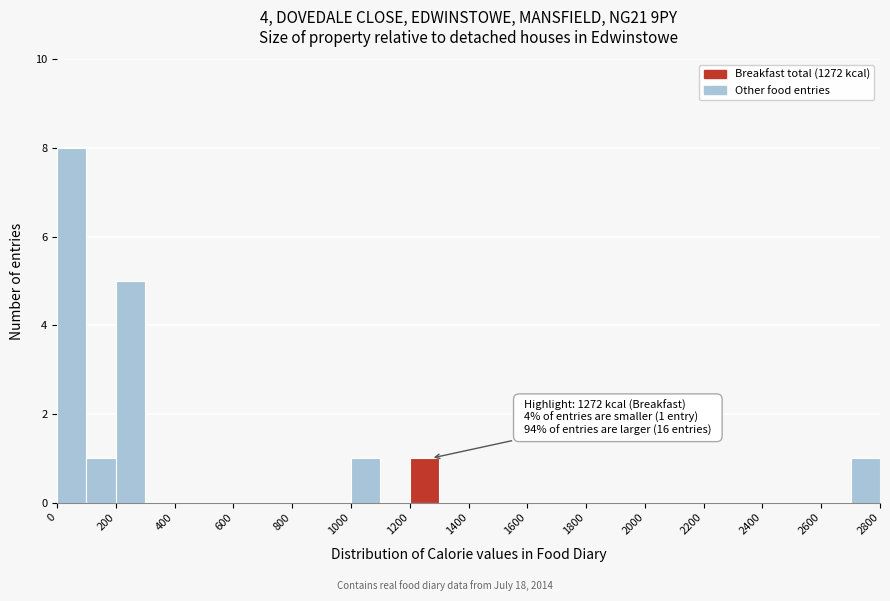

Which range on the x-axis has the tallest bar?

0 to 100